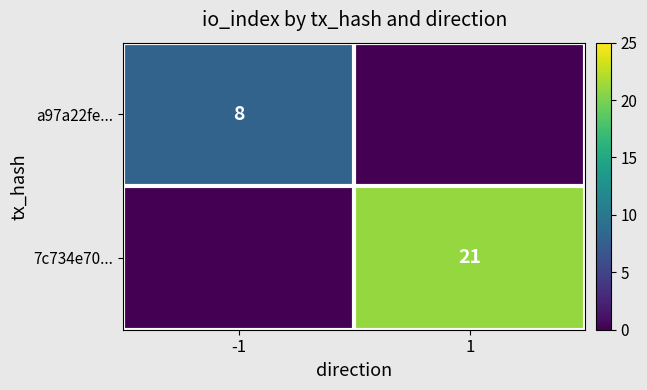

True or false: 7c734e70... has a value of 9 at 1.

False